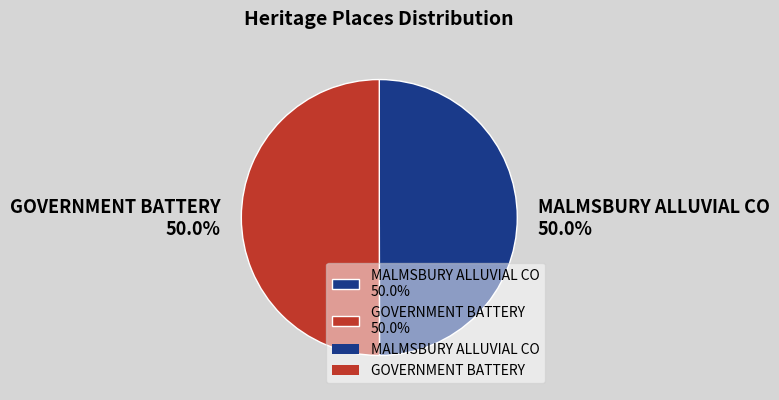

What percentage do MALMSBURY ALLUVIAL CO 50.0% and GOVERNMENT BATTERY 50.0% together represent?

100.0%